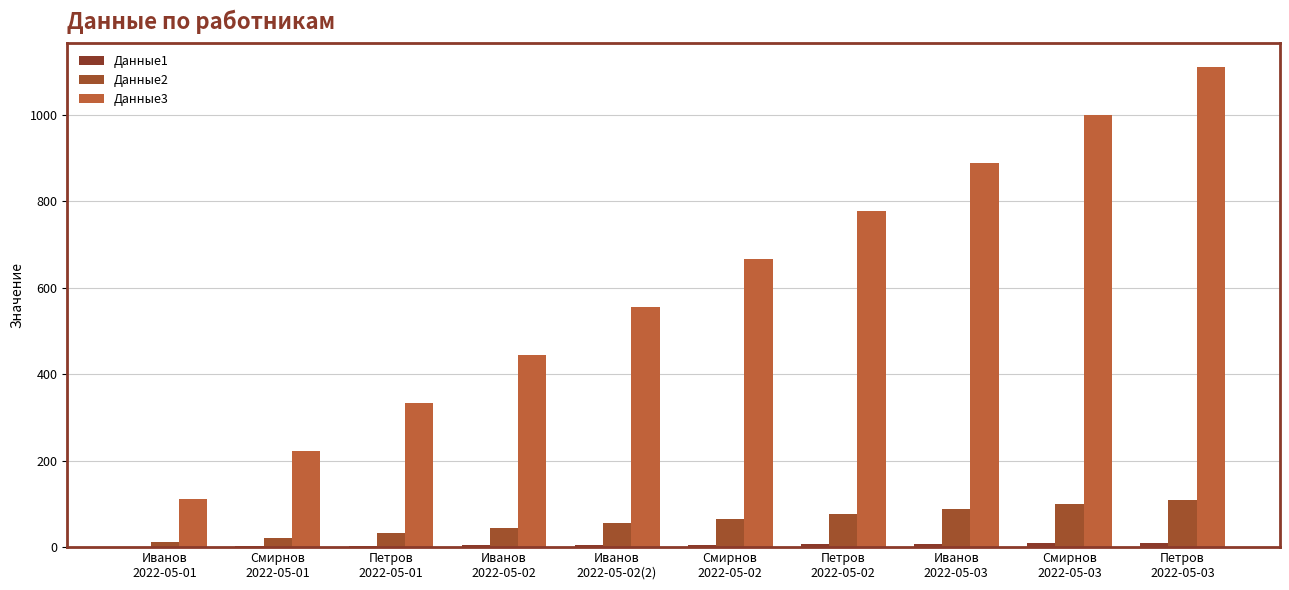

What is the label of the 5th bar from the right?

Смирнов
2022-05-02